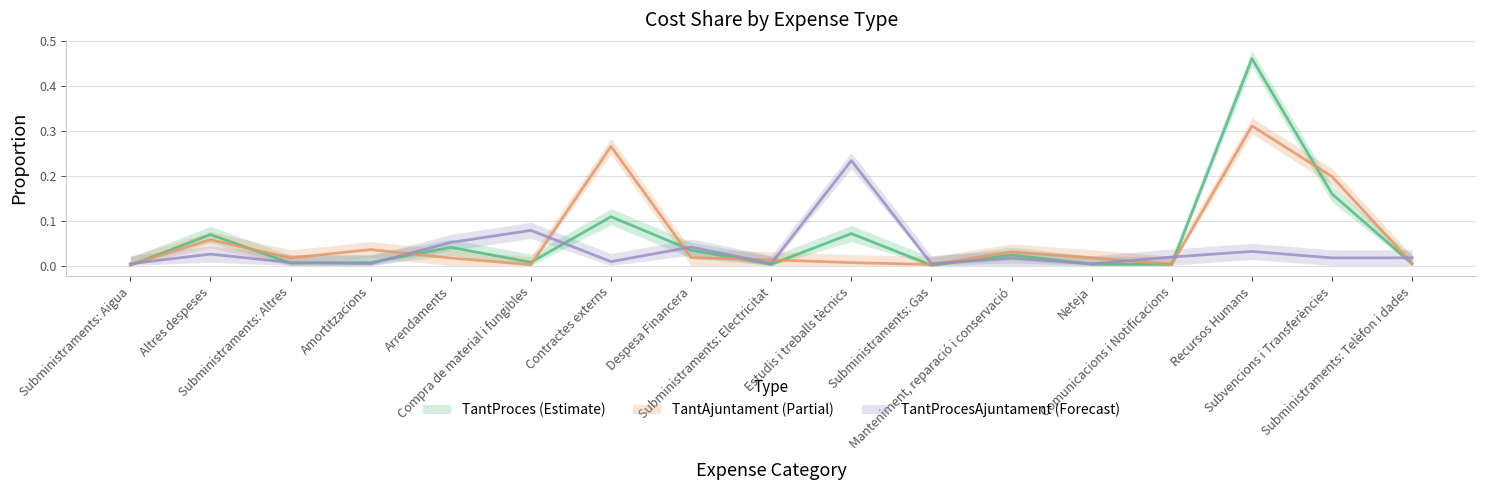

Which category has the highest value across all series?

Recursos Humans